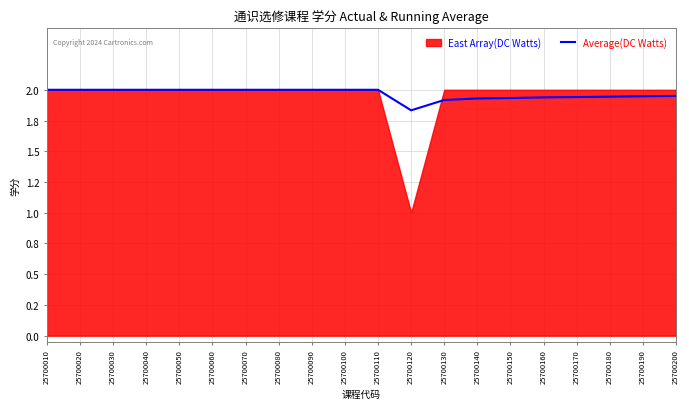

The value at 25700180 is 1.9. True or false?

True